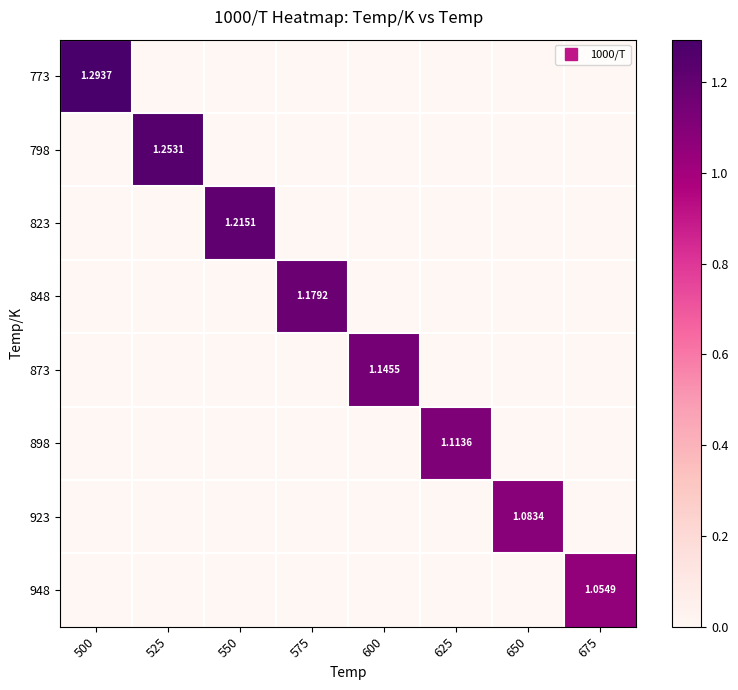

At how many categories does at least one series exceed 1?

8